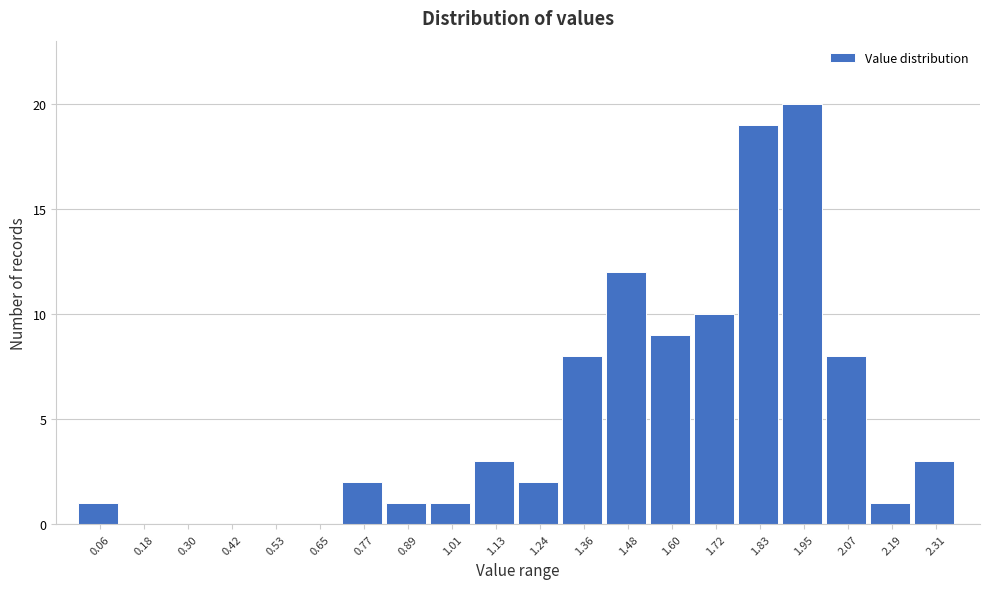

Reading left to right, list every bar in this chart as the range it spans on the x-axis followed by its height. Neither the bar edges nor the heights are printed on the chart, so give them approximately, as read against the axes.

0.00 to 0.12: 1
0.12 to 0.24: 0
0.24 to 0.36: 0
0.36 to 0.48: 0
0.48 to 0.60: 0
0.60 to 0.72: 0
0.72 to 0.82: 2
0.82 to 0.94: 1
0.94 to 1.06: 1
1.06 to 1.18: 3
1.18 to 1.30: 2
1.30 to 1.42: 8
1.42 to 1.54: 12
1.54 to 1.66: 9
1.66 to 1.78: 10
1.78 to 1.90: 19
1.90 to 2.02: 20
2.02 to 2.12: 8
2.12 to 2.24: 1
2.24 to 2.36: 3